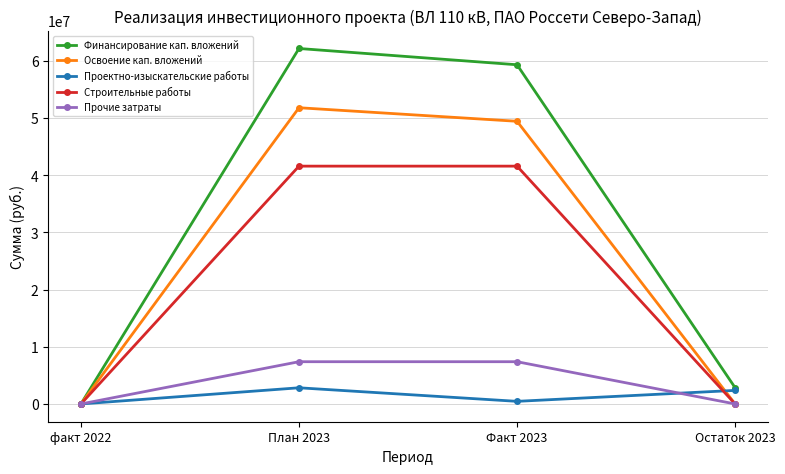

What is the difference between the maximum and second lowest values in the Освоение кап. вложений series?

51819279